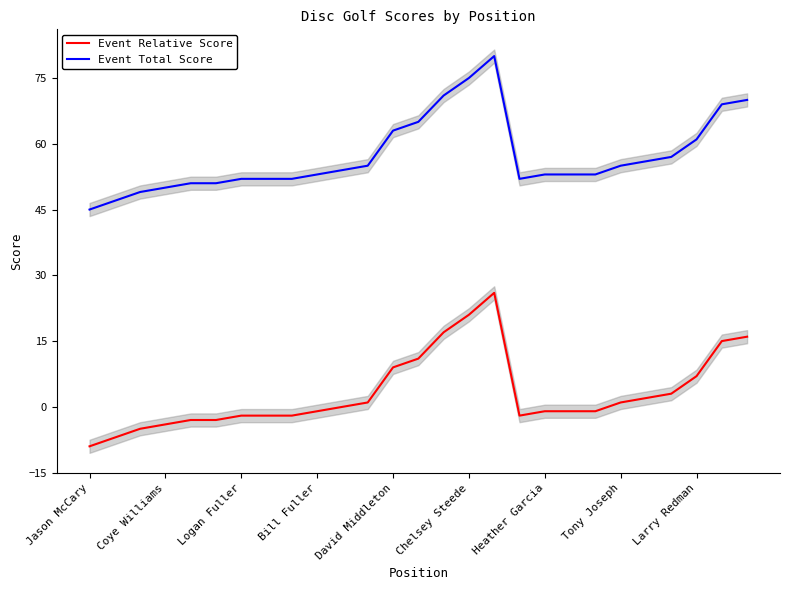

Rank the series by their average value, from lowest to highest.

Event Relative Score, Event Total Score